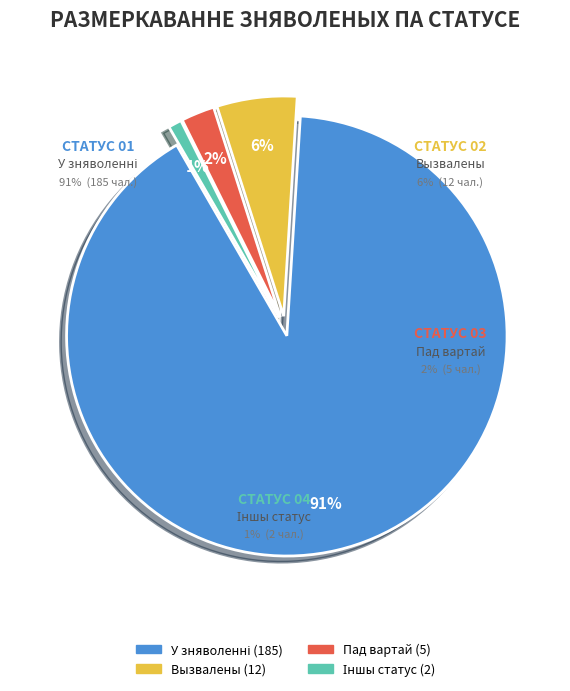

What is the smallest slice in the pie chart?

Іншы статус